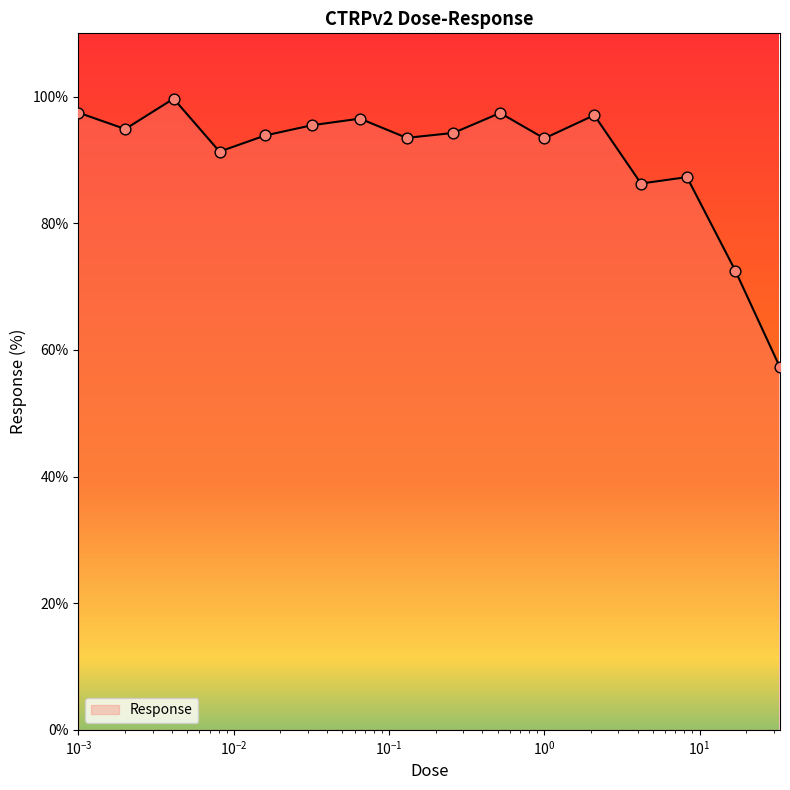

What is the difference between the maximum and minimum values?

42.4